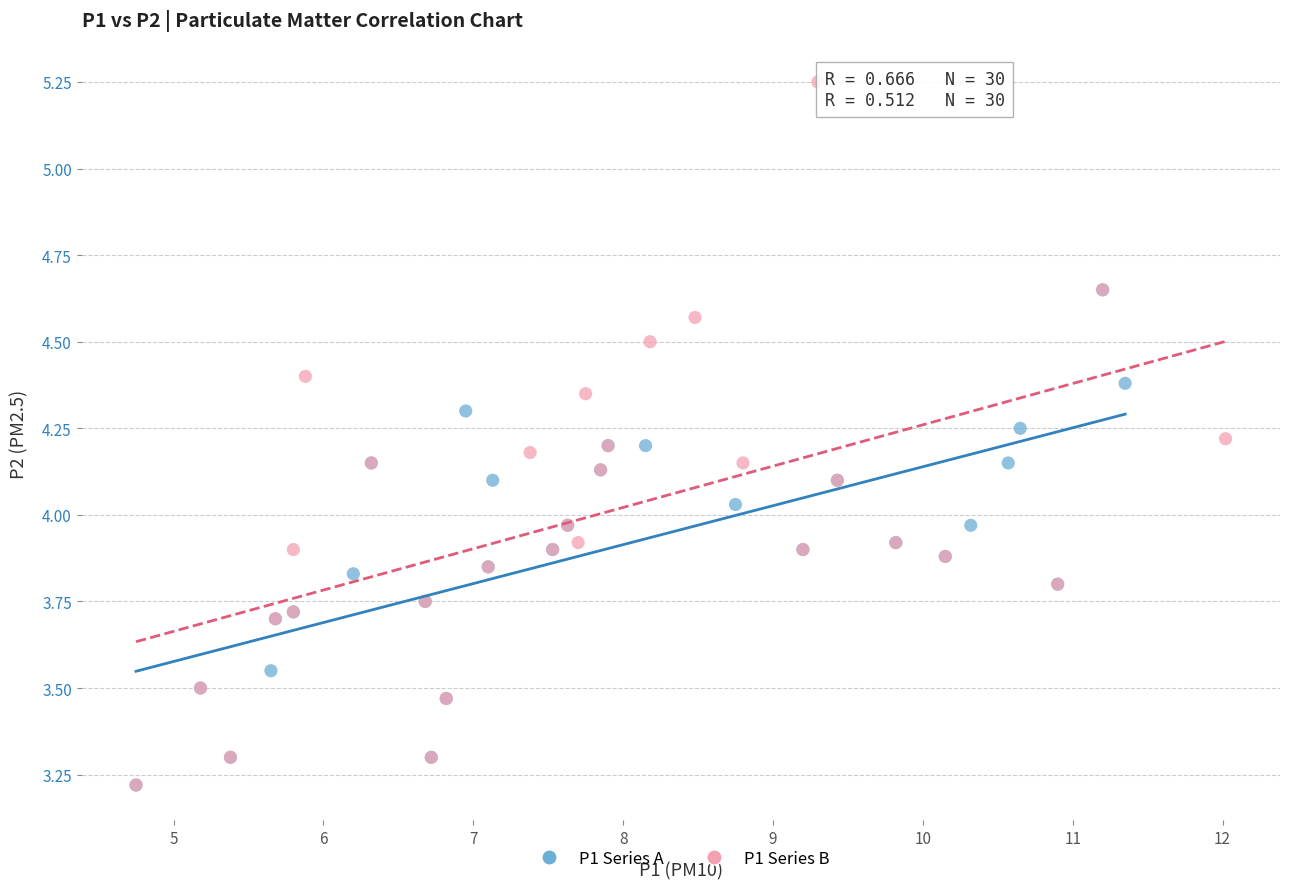

Which series has the widest spread of Y values?

P1 Series B